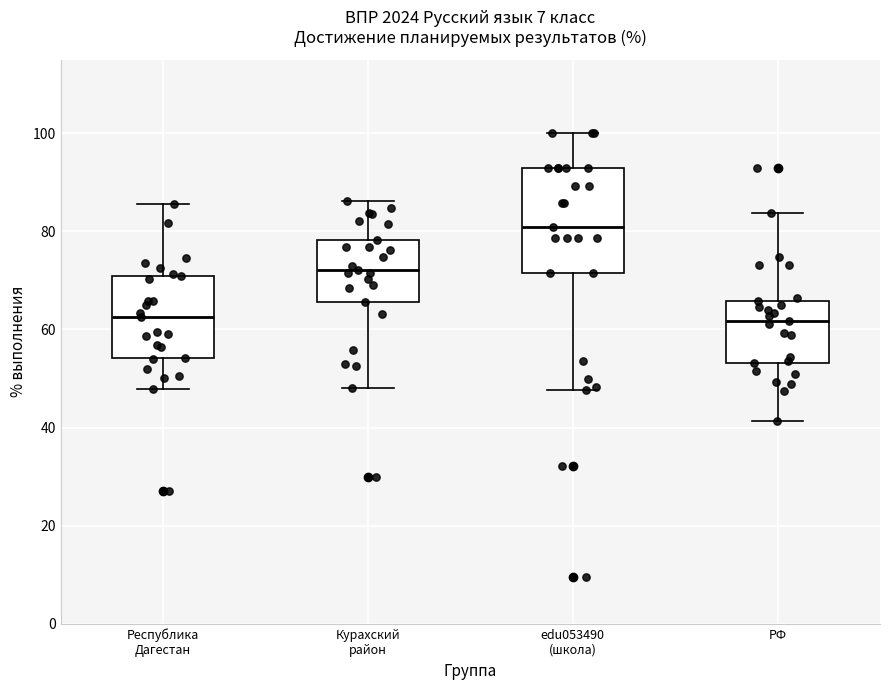

Which box is the tallest, from its lower edge to its upper edge?

edu053490 (школа)